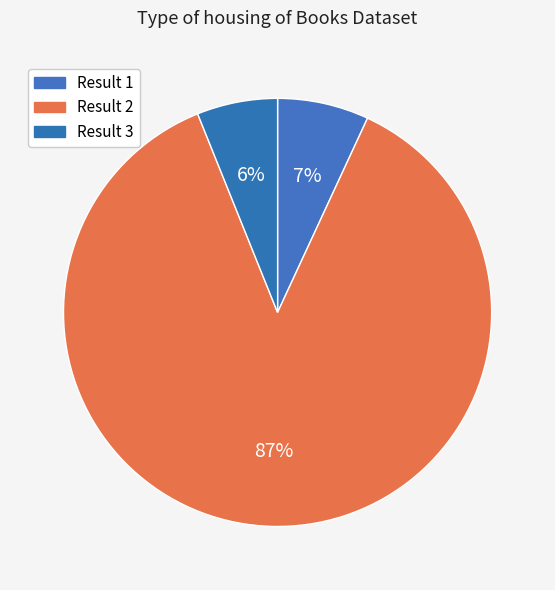

How many segments does this pie chart have?

3